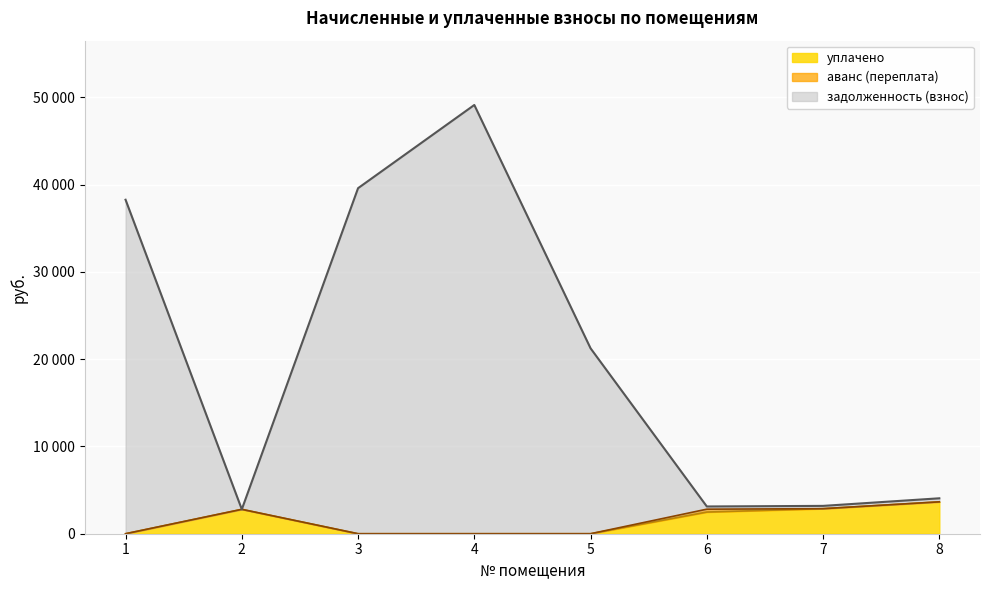

The уплачено series shows 2795.2 at 2. True or false?

True